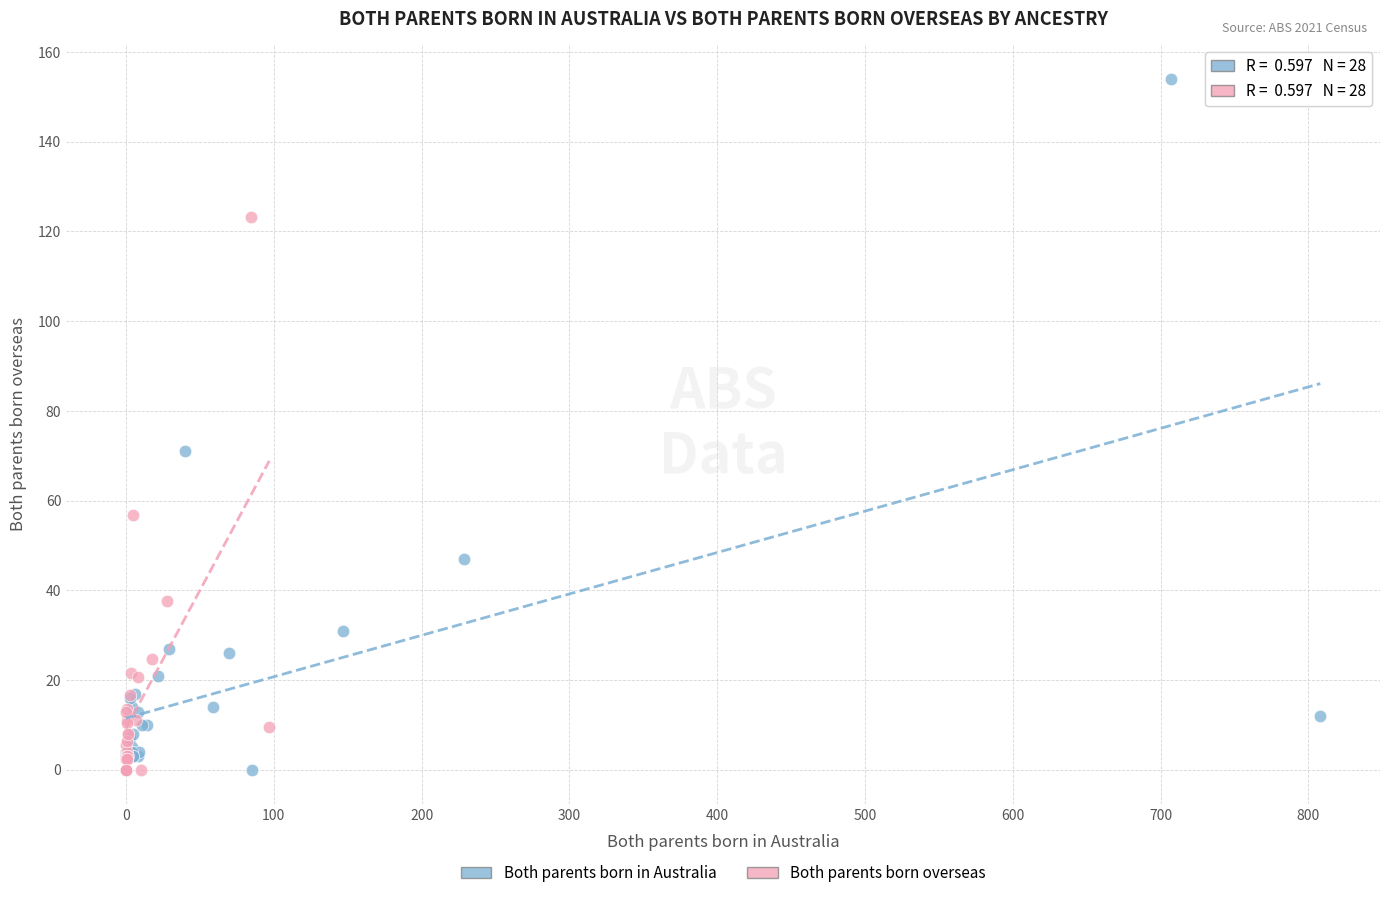

Which series contains the highest Y value?

Both parents born in Australia